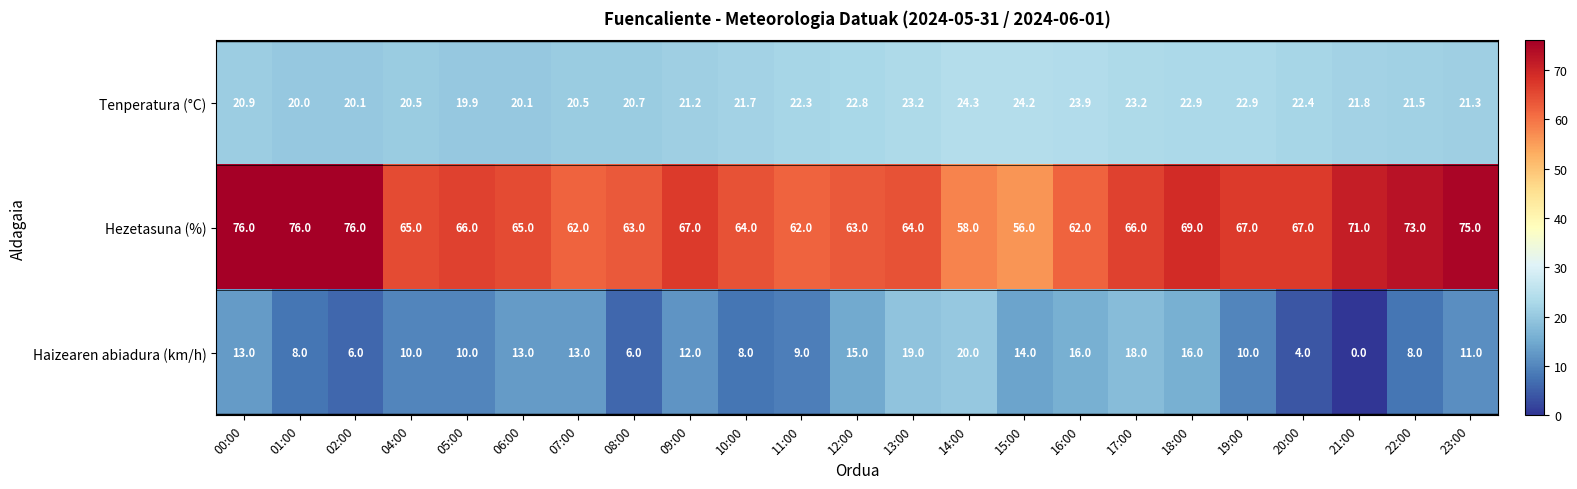

The Haizearen abiadura (km/h) series shows 13.2 at 04:00. True or false?

False